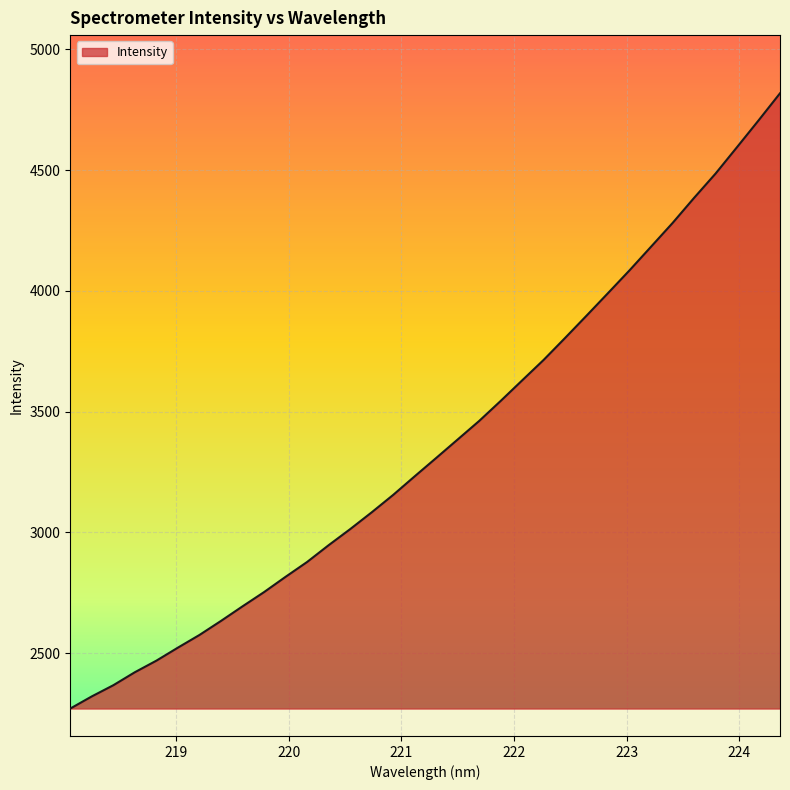

Count the number of categories in the chart.

34